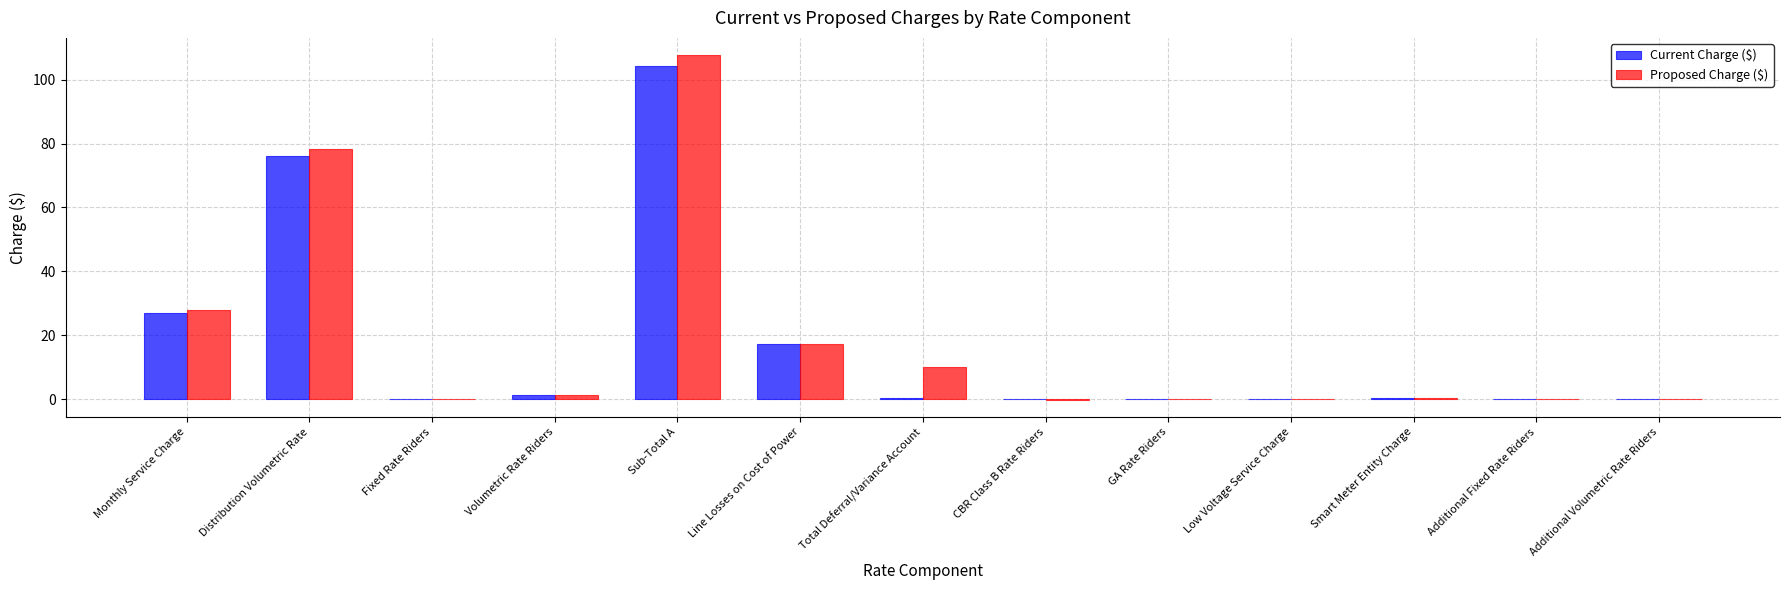

At which label is Current Charge ($) closest to 52?

Distribution Volumetric Rate